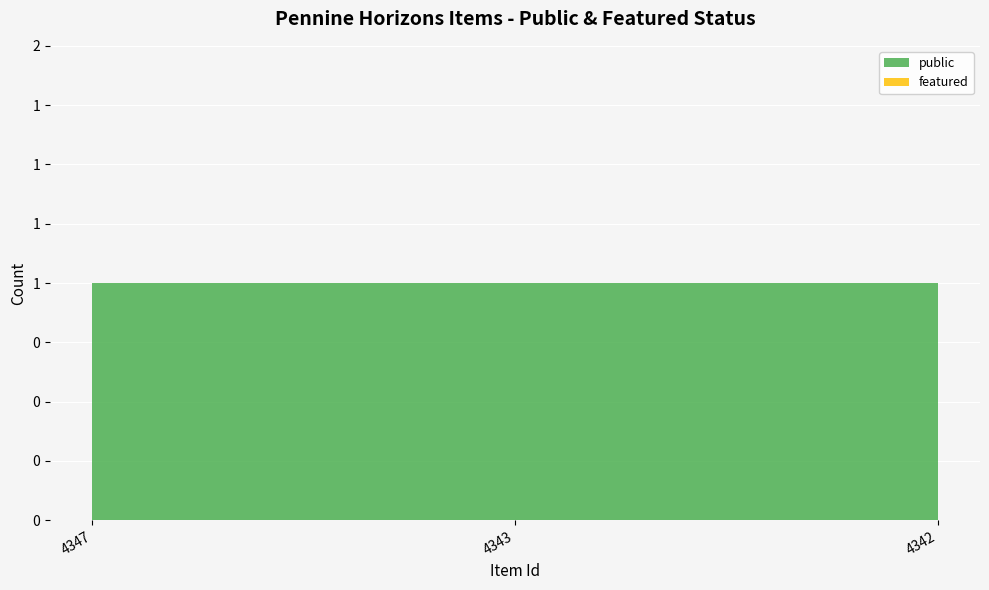

Reading left to right, list all the values displayed in this chart.

public: 1	1	1
featured: 0	0	0